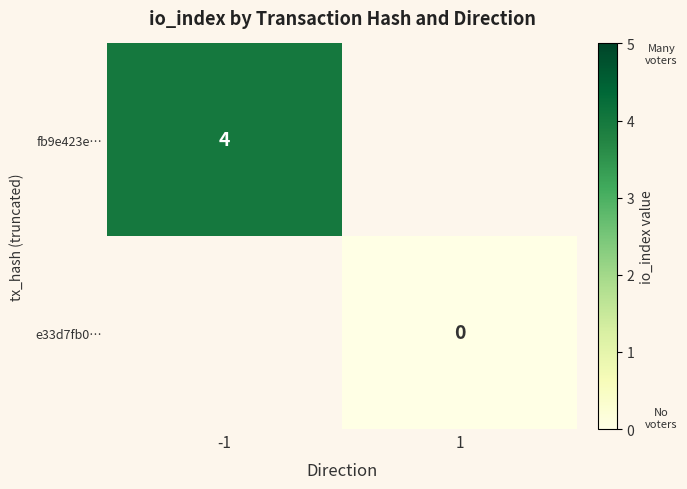

The fb9e423e… series shows 7 at -1. True or false?

False